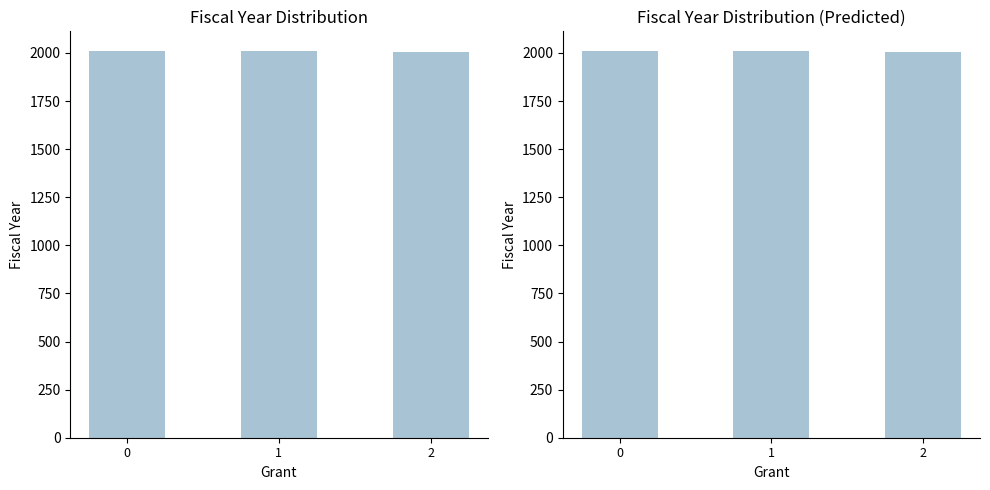

Approximately how many times larger is the value at 1 compared to 2?

1.0